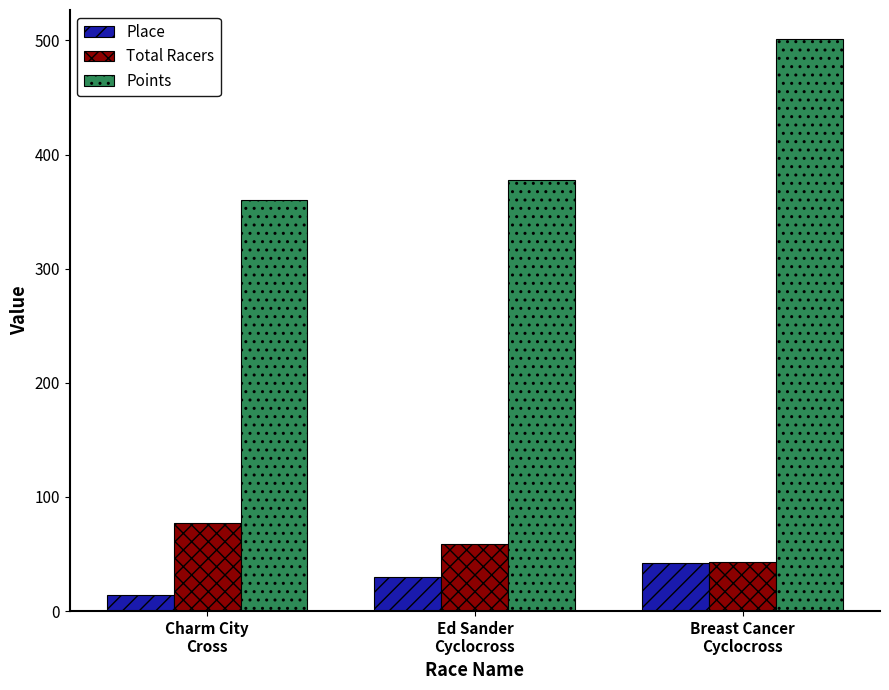

What is the difference between the maximum and minimum values in the Total Racers series?

34.0